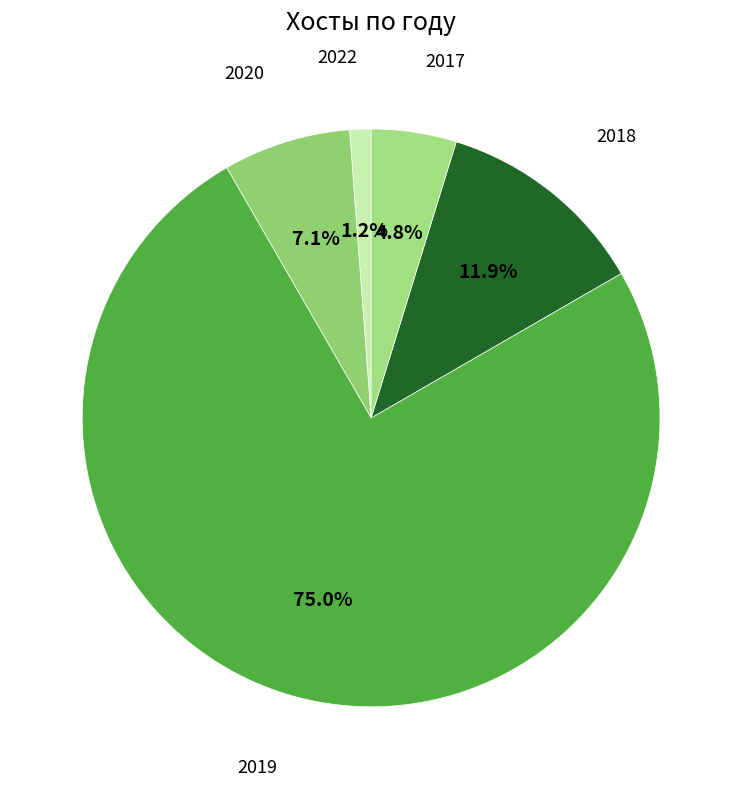

Does any single category account for the majority?

Yes